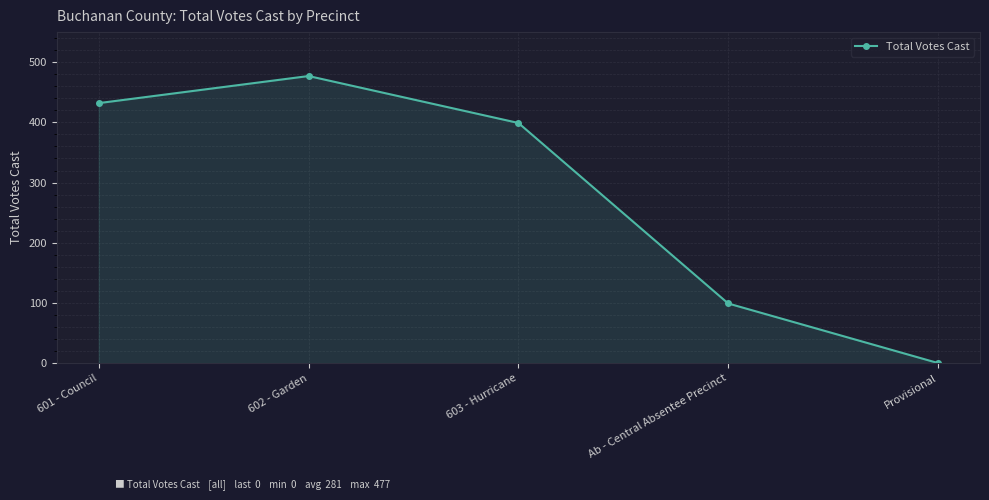

List the labels in order of value, largest first.

602 - Garden, 601 - Council, 603 - Hurricane, Ab - Central Absentee Precinct, Provisional